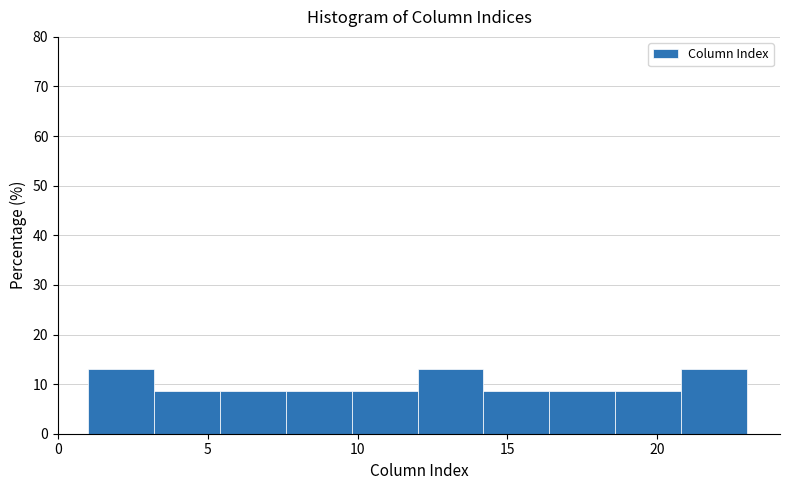

Reading left to right, list every bar in this chart as the range it spans on the x-axis followed by its height. Neither the bar edges nor the heights are printed on the chart, so give them approximately, as read against the axes.

1.0 to 3.2: 13
3.2 to 5.4: 9
5.4 to 7.6: 9
7.6 to 9.8: 9
9.8 to 12.0: 9
12.0 to 14.2: 13
14.2 to 16.4: 9
16.4 to 18.6: 9
18.6 to 20.8: 9
20.8 to 23.0: 13